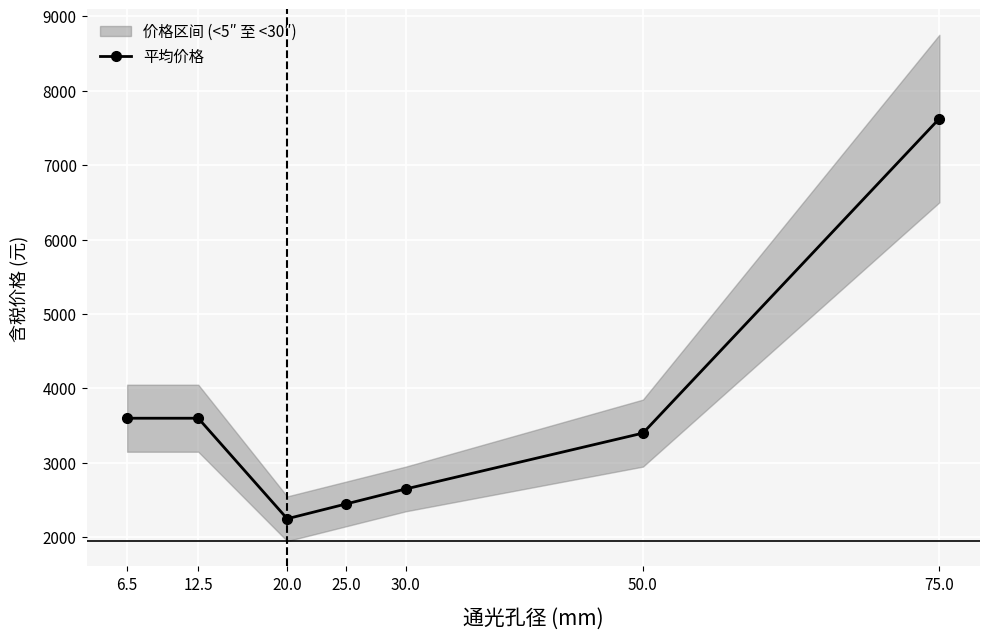

What is the change in value from 12.5 to 20.0?

-1350